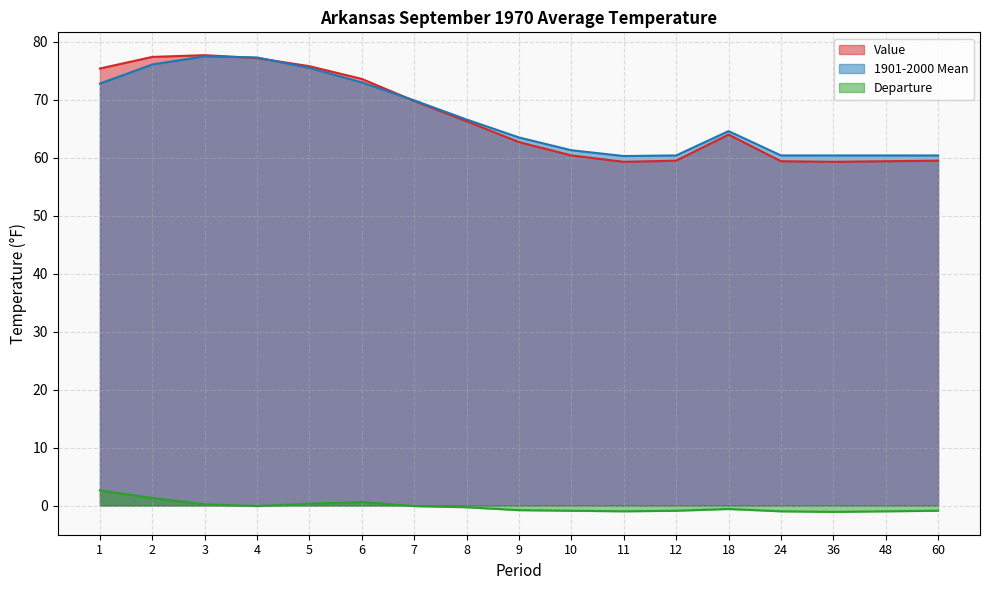

Reading left to right, list all the values displayed in this chart.

Value: 1=75.4	2=77.4	3=77.7	4=77.2	5=75.8	6=73.6	7=69.8	8=66.3	9=62.7	10=60.4	11=59.3	12=59.5	18=64.0	24=59.4	36=59.3	48=59.4	60=59.5
1901-2000 Mean: 1=72.8	2=76.1	3=77.5	4=77.3	5=75.5	6=73.0	7=69.9	8=66.6	9=63.5	10=61.3	11=60.3	12=60.4	18=64.6	24=60.4	36=60.4	48=60.4	60=60.4
Departure: 1=2.6	2=1.3	3=0.2	4=-0.1	5=0.3	6=0.6	7=-0.1	8=-0.3	9=-0.8	10=-0.9	11=-1.0	12=-0.9	18=-0.6	24=-1.0	36=-1.1	48=-1.0	60=-0.9